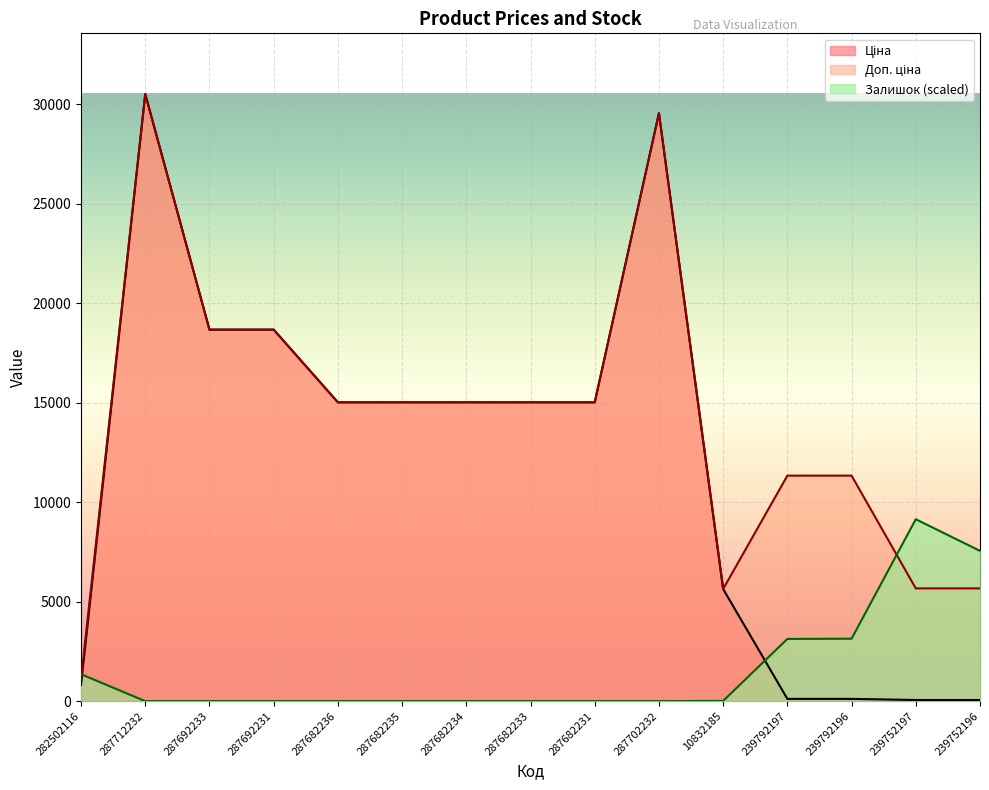

Reading left to right, list all the values displayed in this chart.

Ціна: 813.0	30512.3	18671.5	18671.5	15019.2	15019.2	15019.2	15019.2	15019.2	29548.9	5636.0	113.3	113.3	56.7	56.7
Доп. ціна: 1101.8	30512.3	18671.5	18671.5	15019.2	15019.2	15019.2	15019.2	15019.2	29548.9	5636.0	11334.0	11334.0	5667.0	5667.0
Залишок: 1352.5	0.0	0.0	0.0	0.0	0.0	0.0	0.0	0.0	0.0	10.8	3127.0	3137.8	9142.9	7552.3